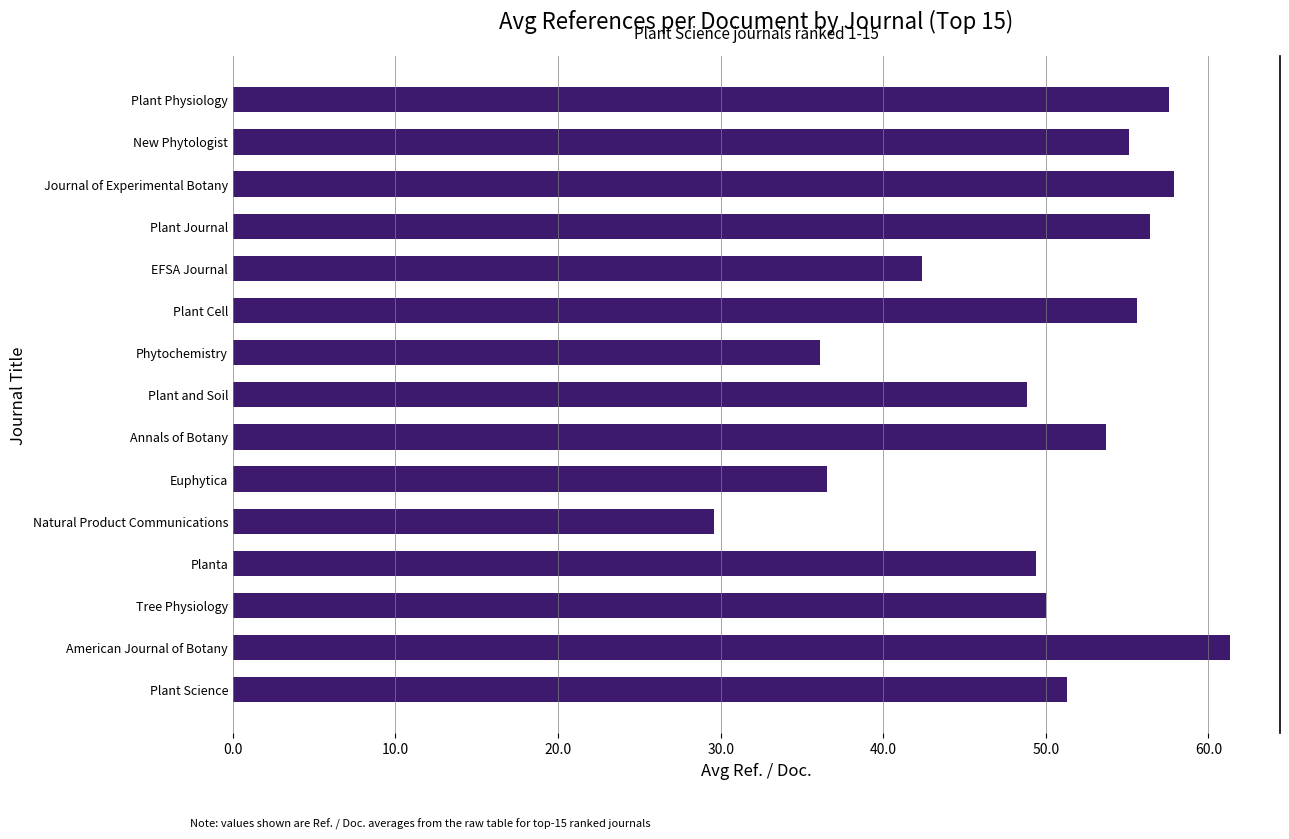

What is the greatest value displayed?

61.3